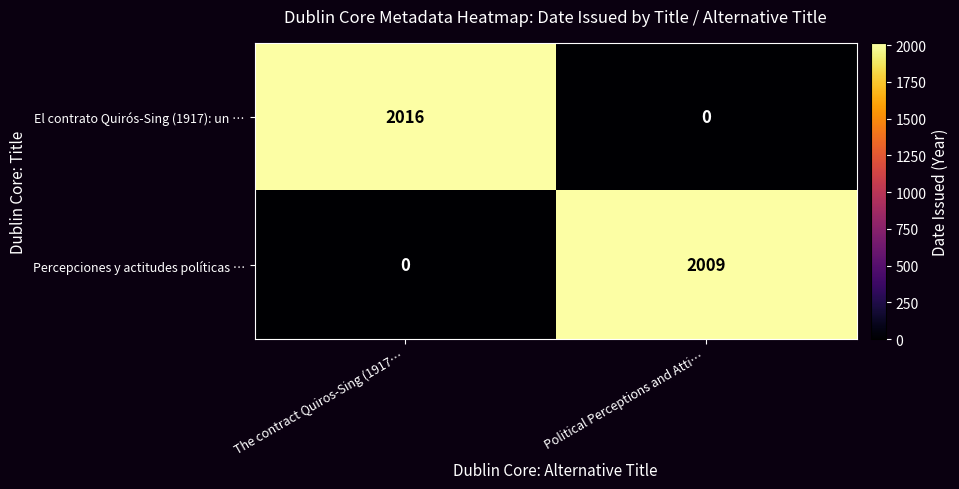

What is the greatest value displayed?

2016